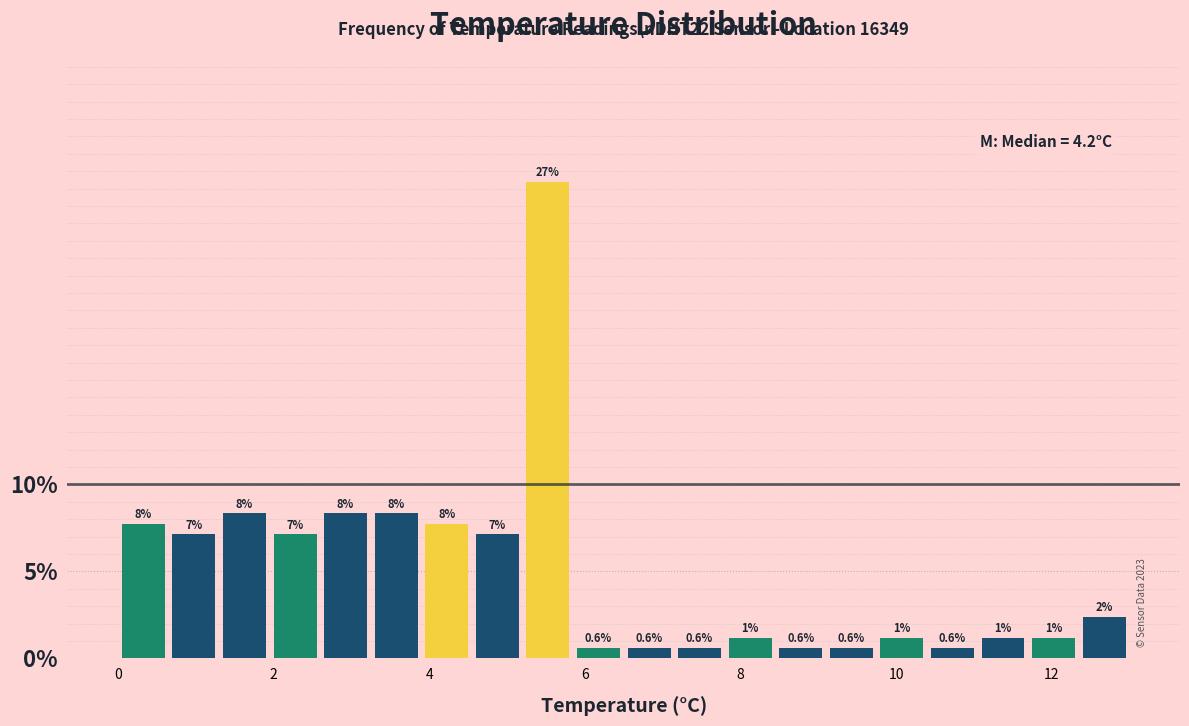

Around what value on the x-axis is the tallest bar? Give the approximate position of its centre, as read against the axis.

5.6